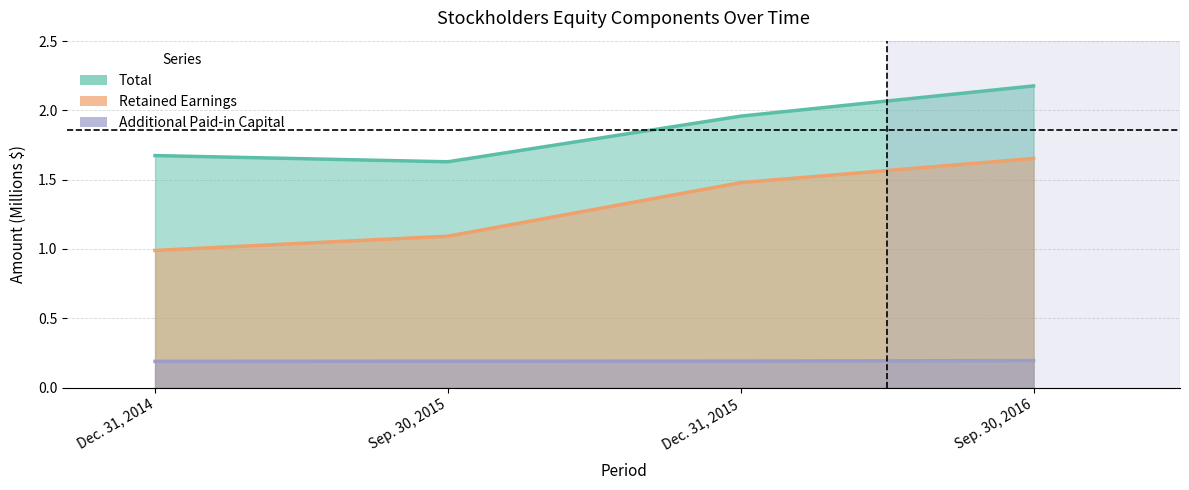

What is the difference between the second highest and second lowest values in the Retained Earnings series?

0.4